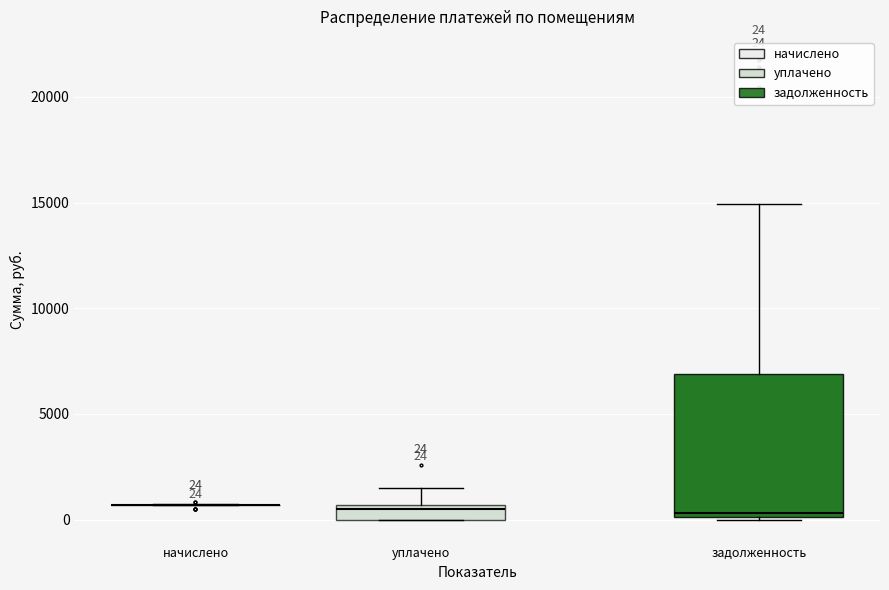

Which box is the tallest, from its lower edge to its upper edge?

задолженность